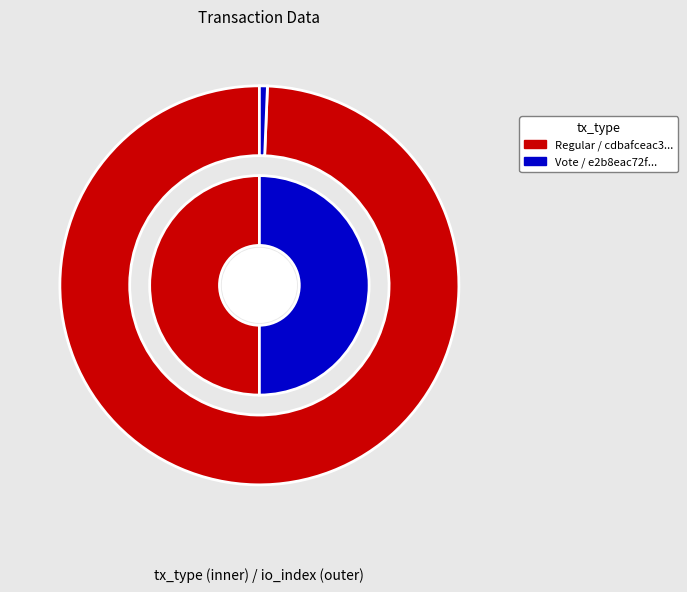

How many segments does this pie chart have?

2